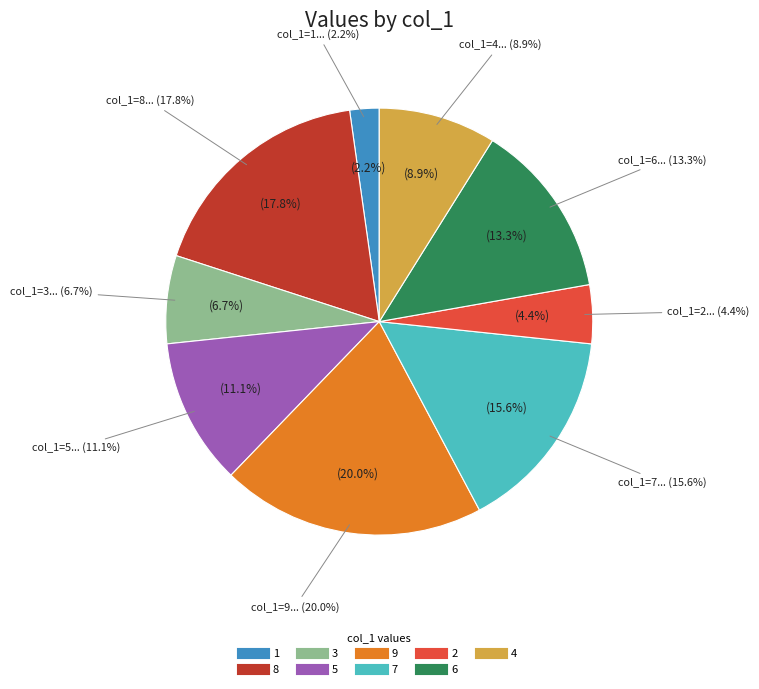

What portion of the pie excludes 5?

88.9%